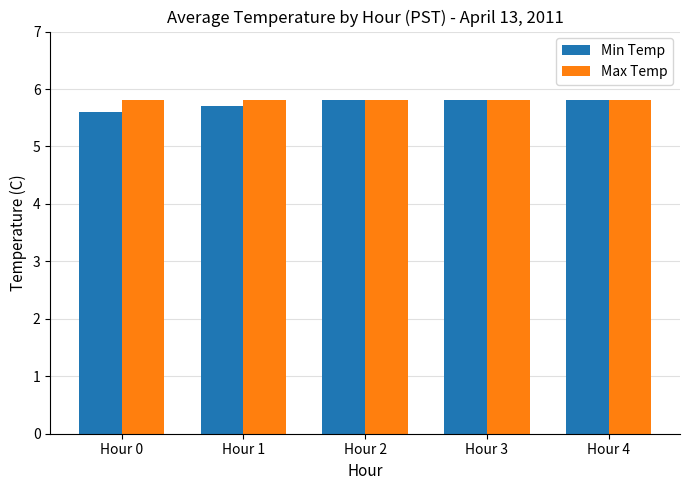

Count the number of categories in the chart.

5